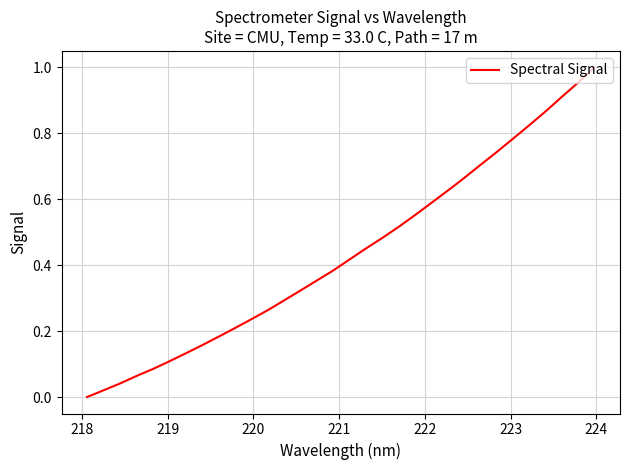

How many lines are shown in the chart?

1